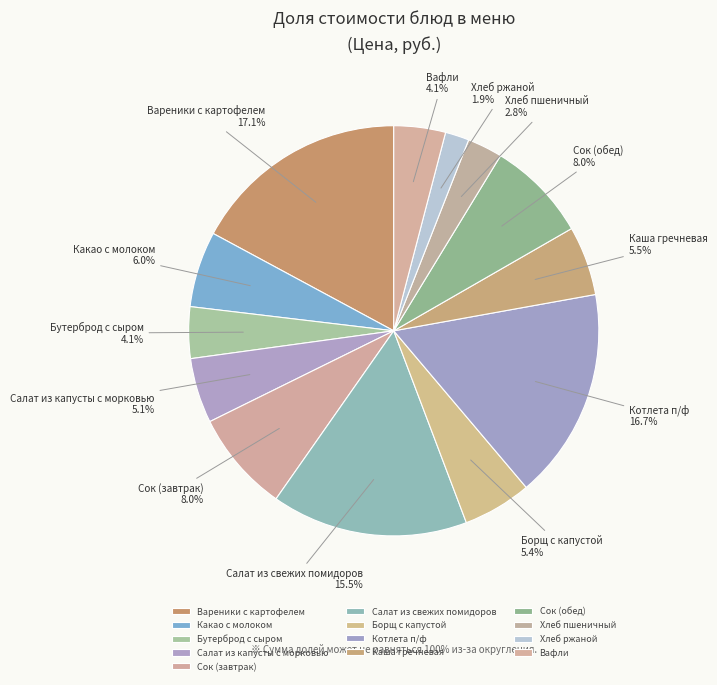

Does Каша гречневая account for over 50% of the chart?

No